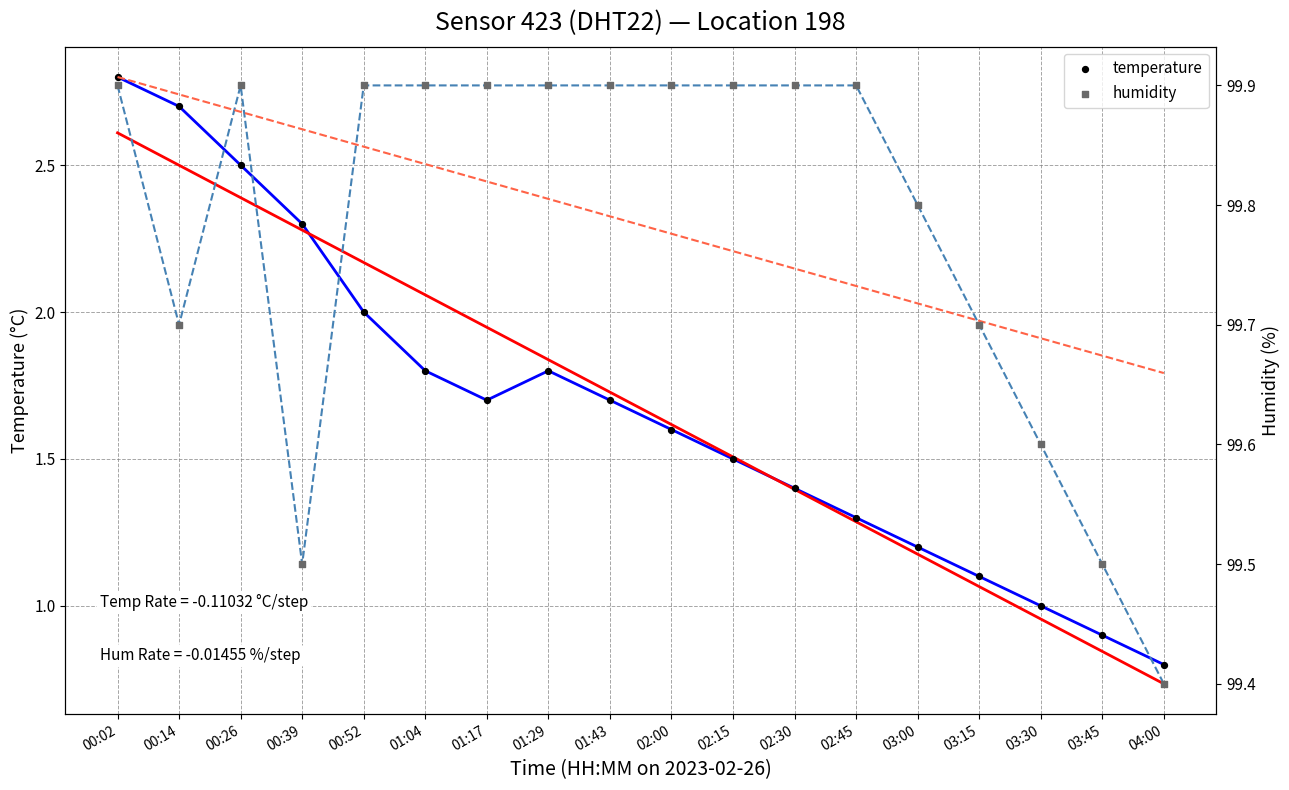

At how many categories does at least one series exceed 16?

18